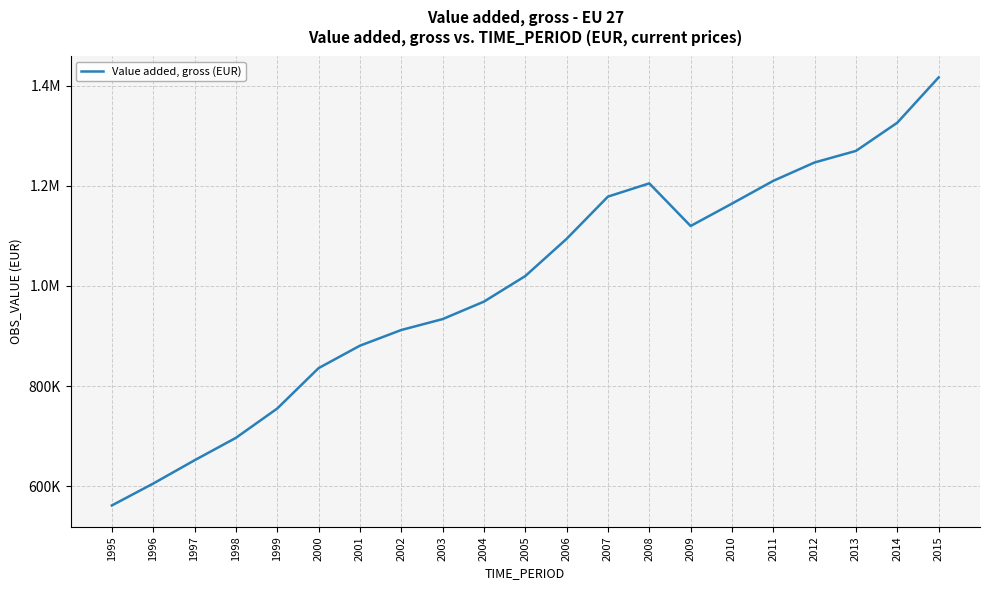

Between 2015 and 2000, which is larger?

2015